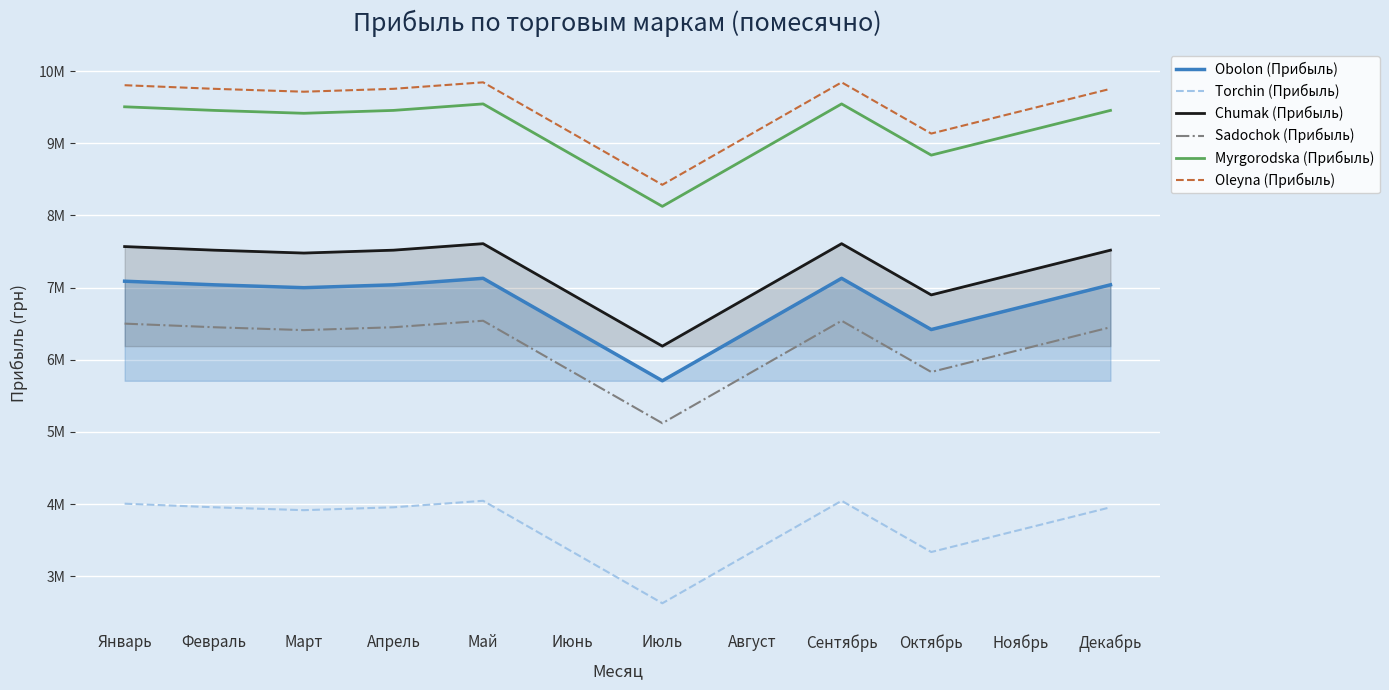

Which series has the largest total across all categories?

Oleyna (Прибыль)